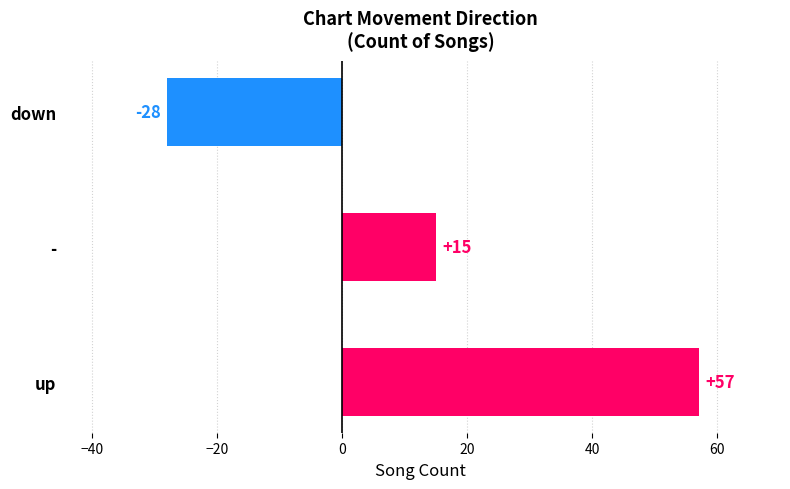

What is the change in value from up to -?

-42